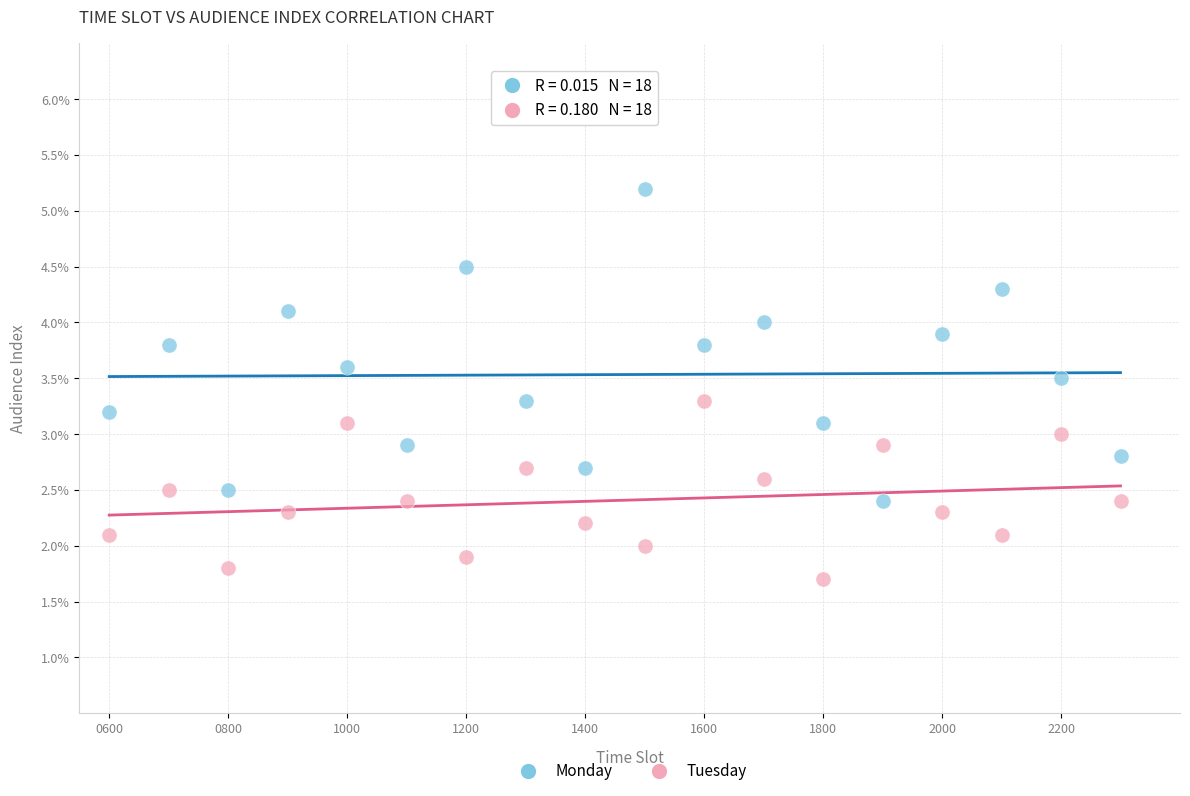

Across all data points, what is the range of X values (max minus min)?

1700.0